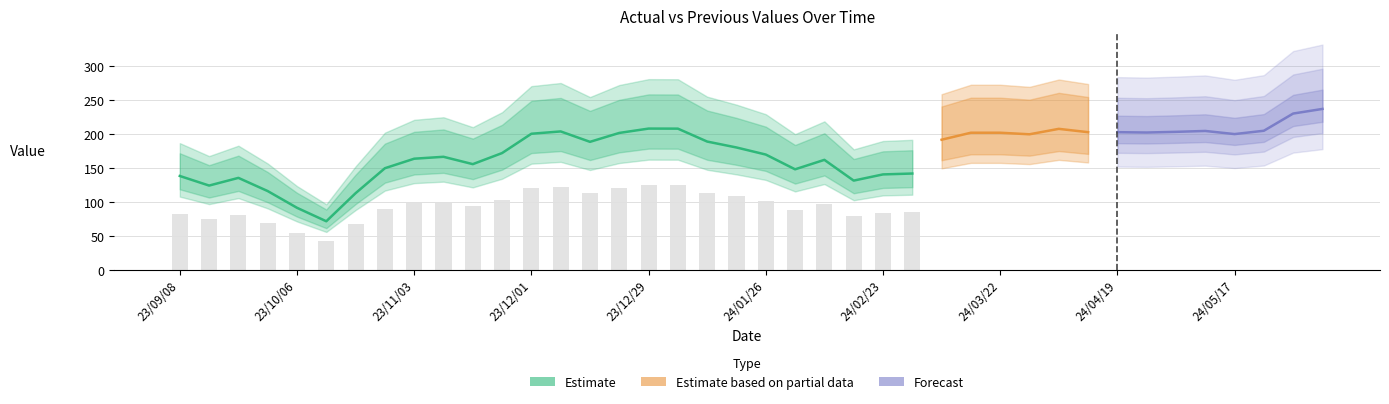

How many data points does each series have?

40